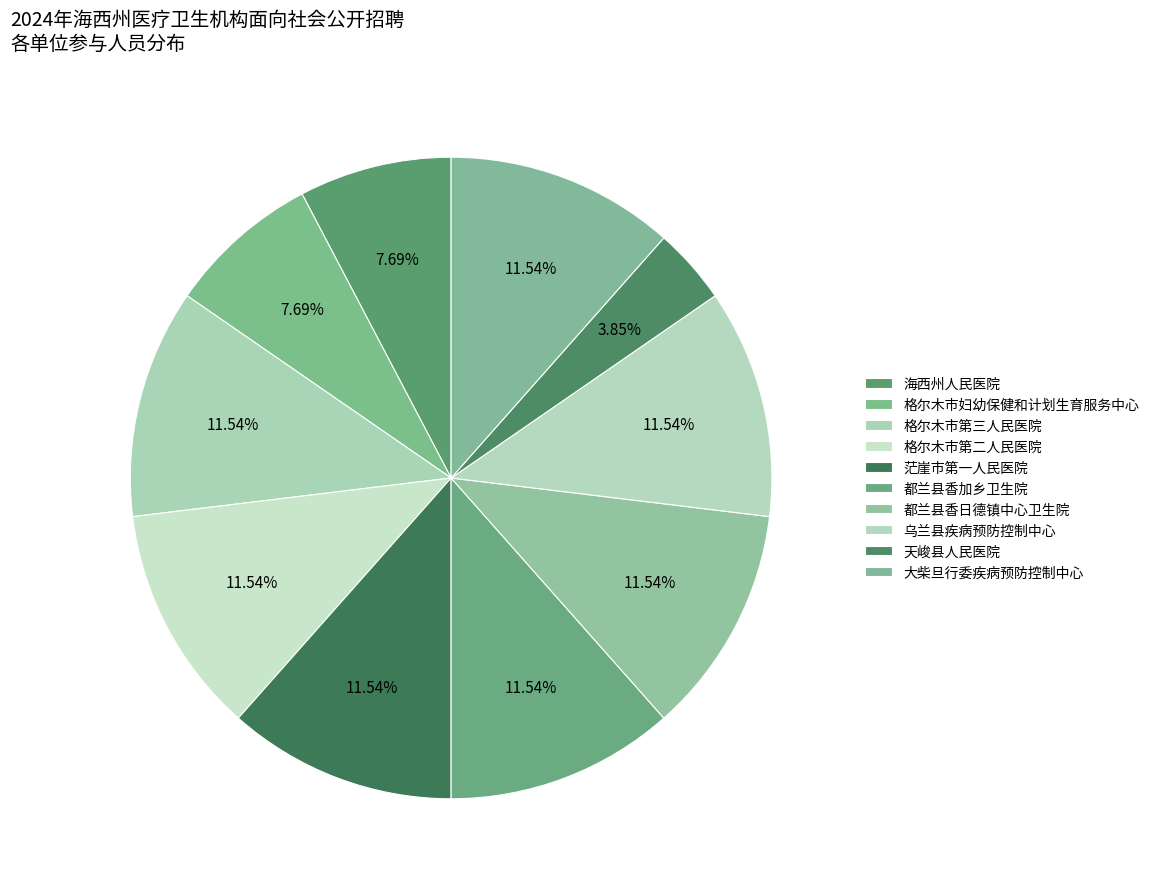

Is 茫崖市第一人民医院 the majority of the pie?

No